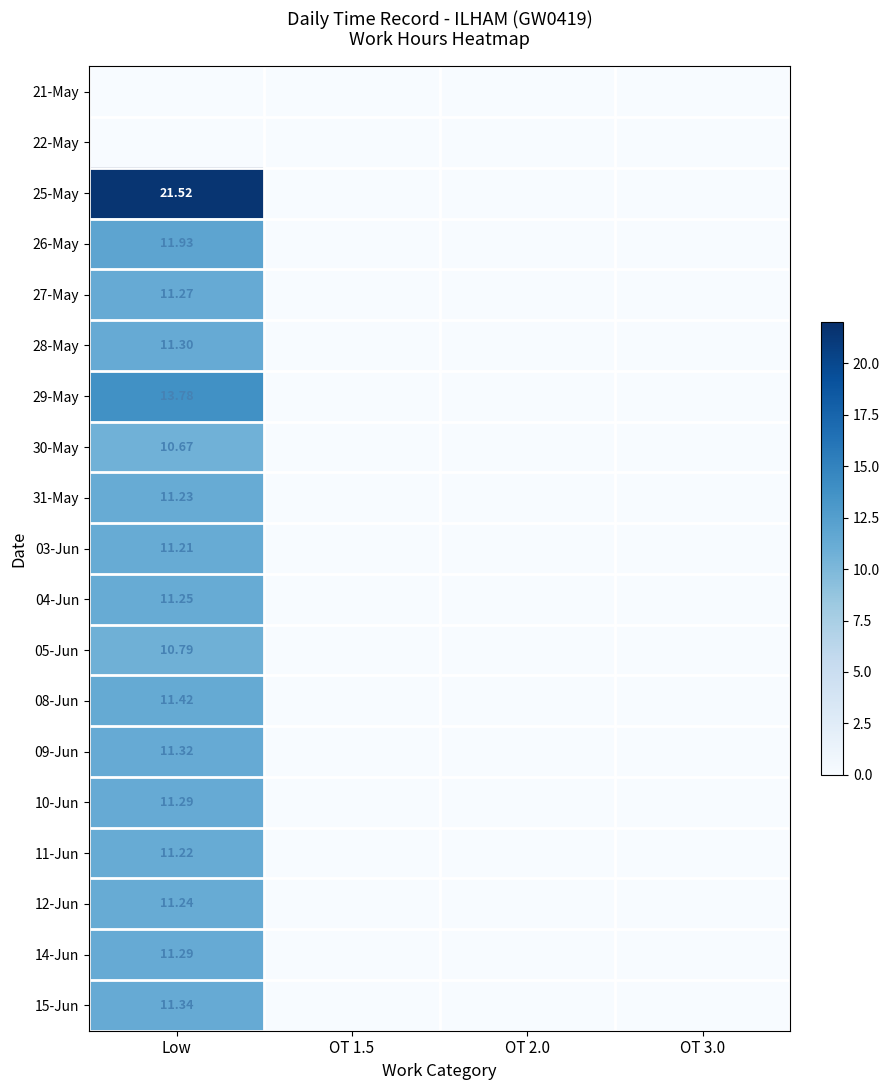

Is the value of 27-May at Low greater than the value of 14-Jun at Low?

No